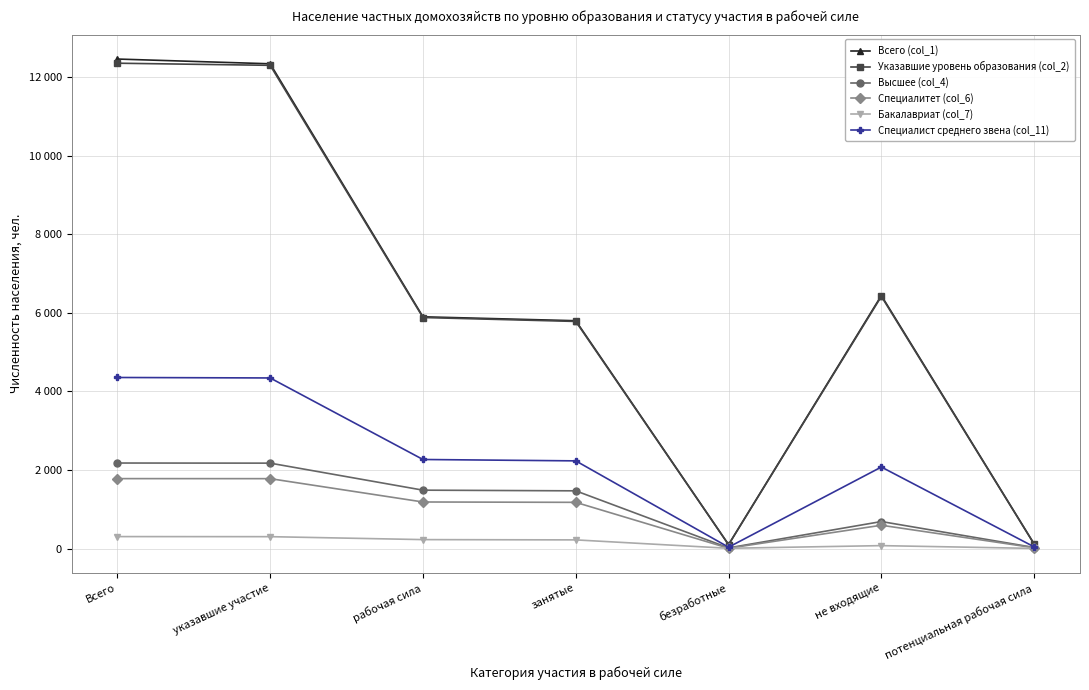

What is the label of the 7th point from the left?

потенциальная рабочая сила